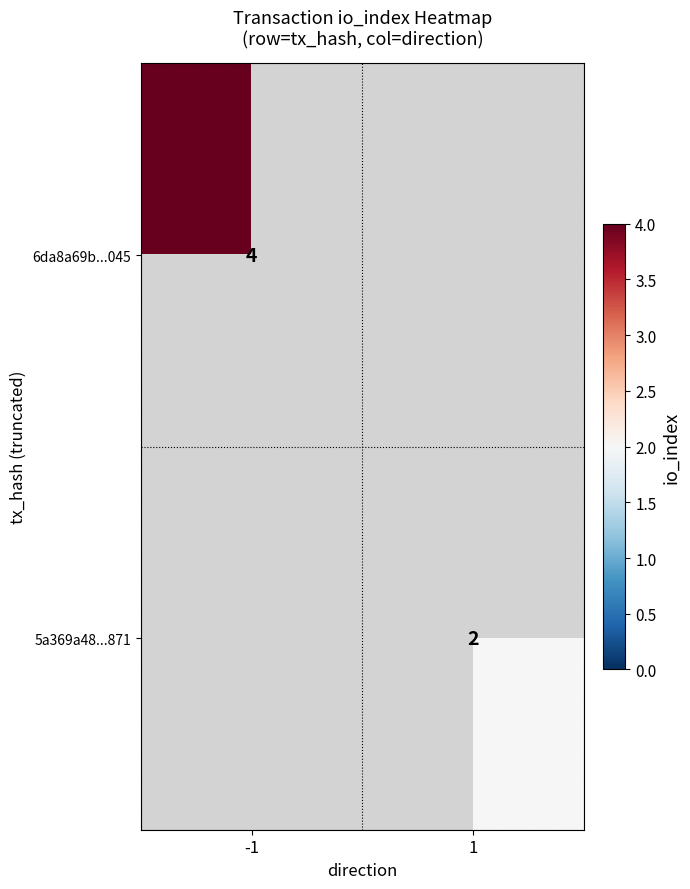

Is it true that 5a369a48...871 equals 2 at 1?

True